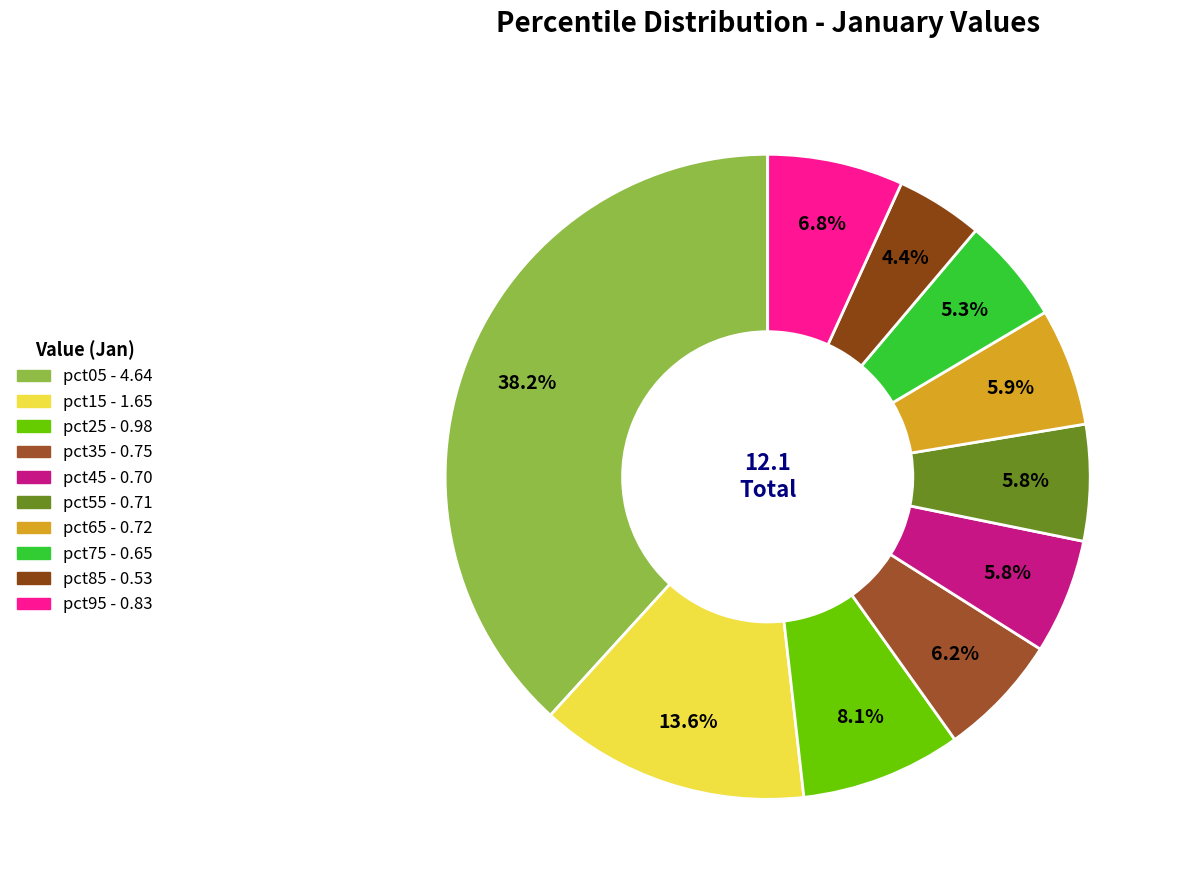

To the nearest percent, what is the combined percentage of pct35 and pct05?

44%